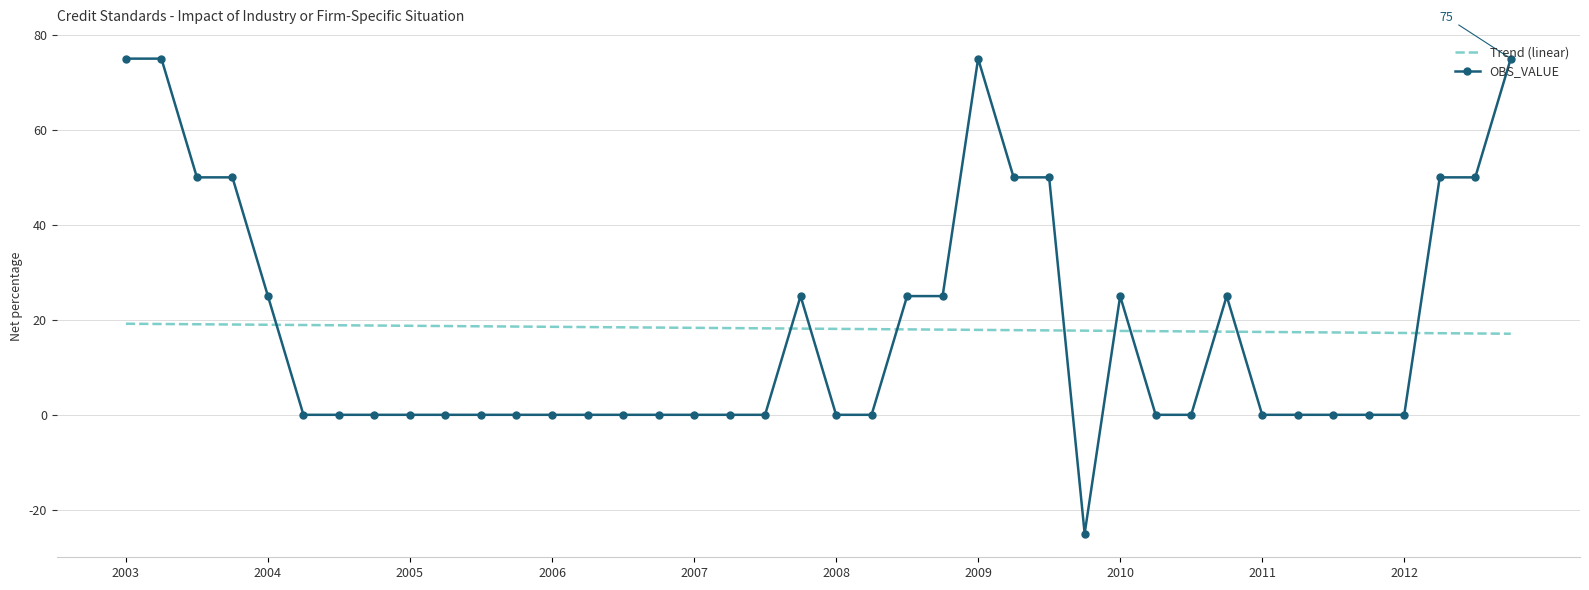

What are all the series names shown in the legend?

Trend (linear), OBS_VALUE